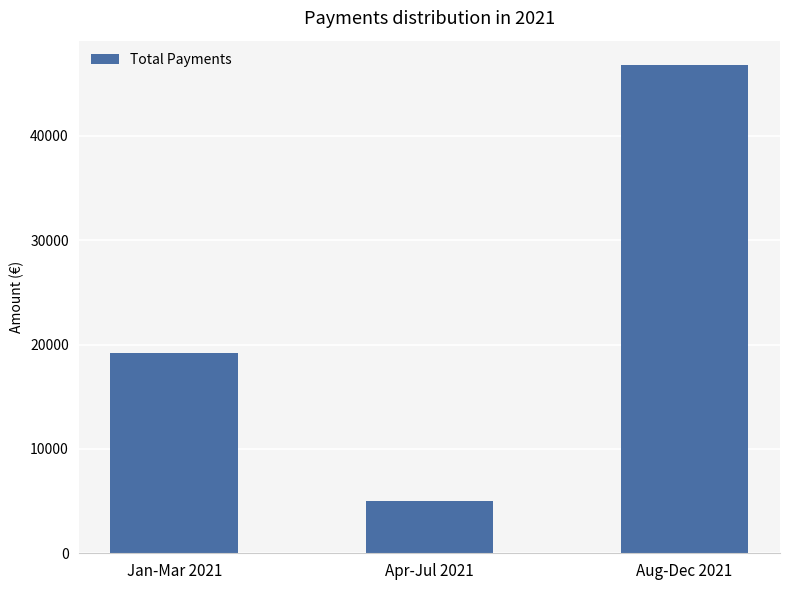

What is the label of the 2nd bar from the left?

Apr-Jul 2021